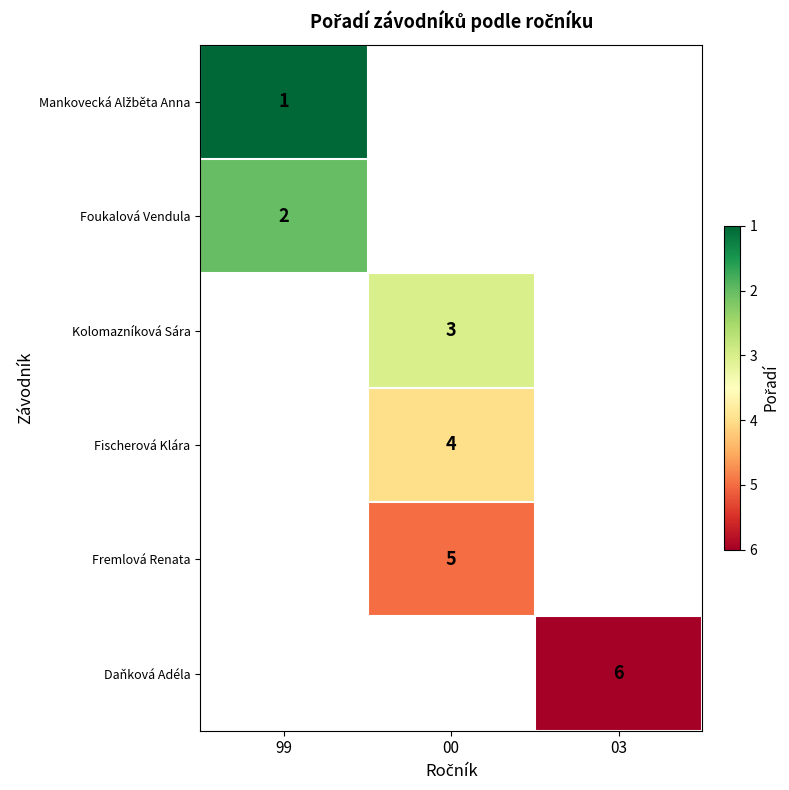

What is the difference between the highest and lowest values at 99?

1.0